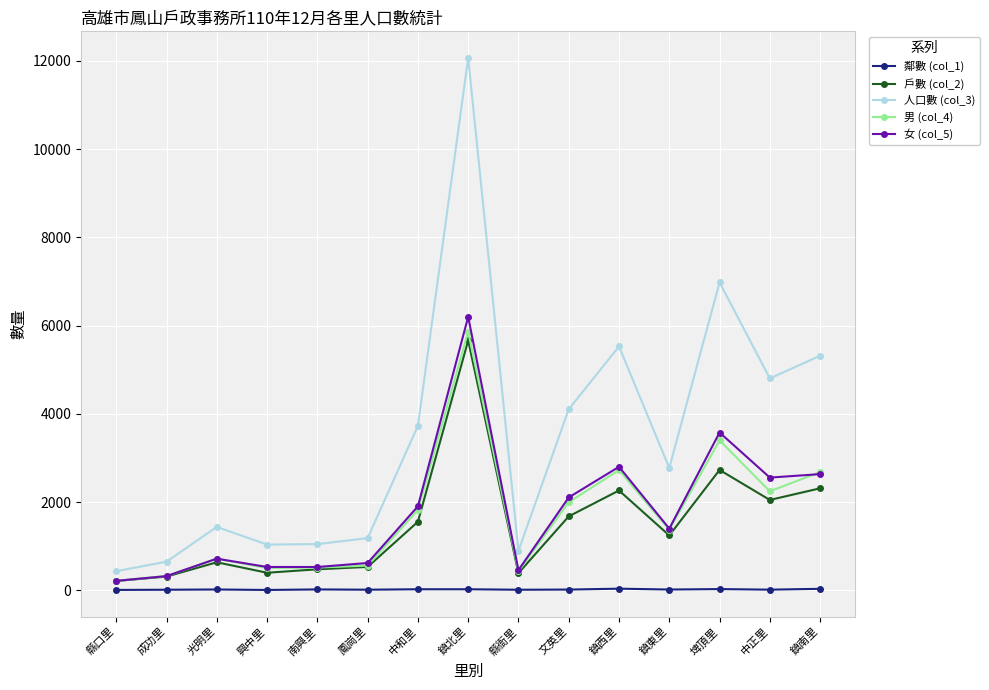

True or false: 人口數 (col_3) and 鄰數 (col_1) intersect in this chart.

False